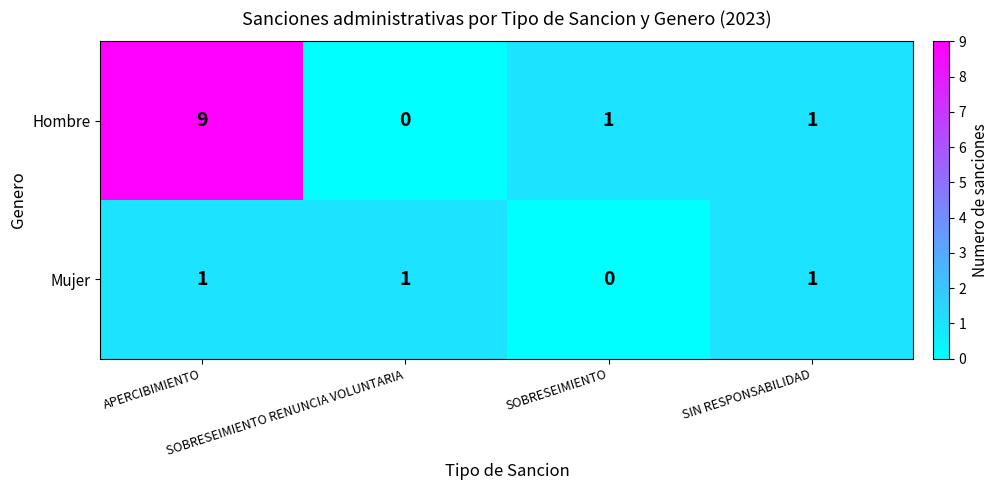

List the series in order of their overall mean, highest first.

Hombre, Mujer